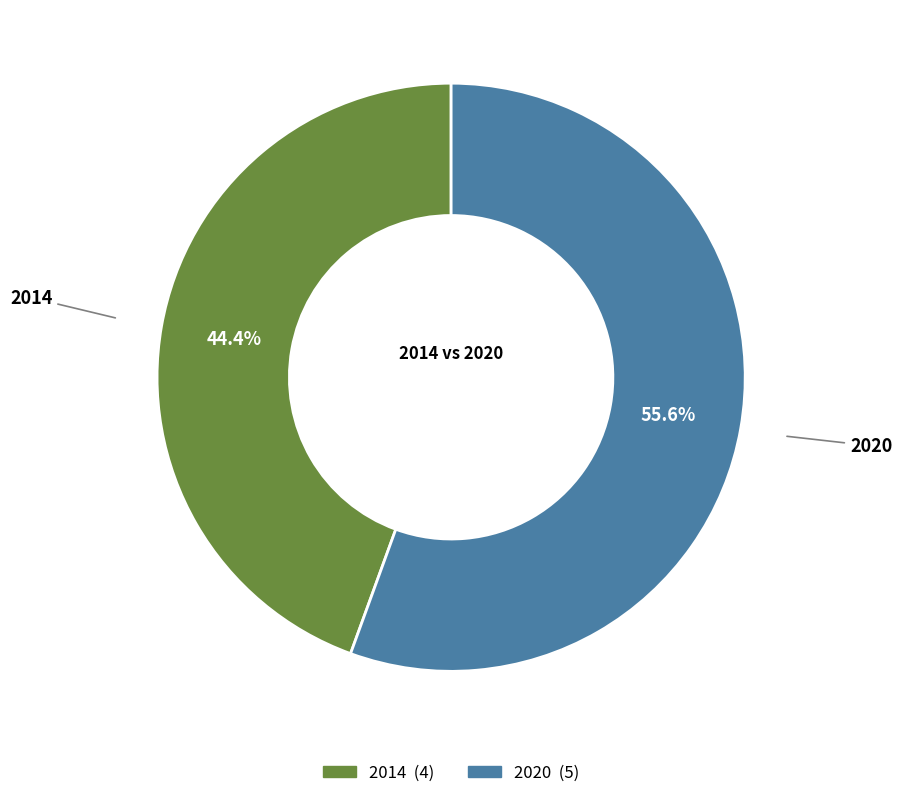

Which has a higher value, 2014 or 2020?

2020